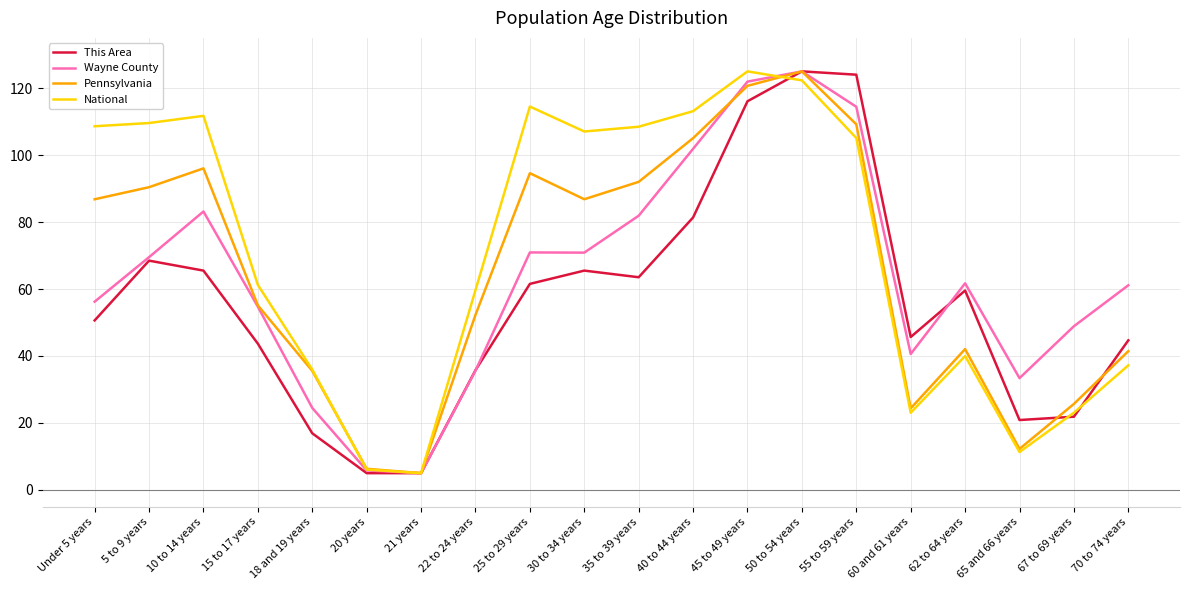

True or false: Wayne County has more than 0 interior local peaks.

True